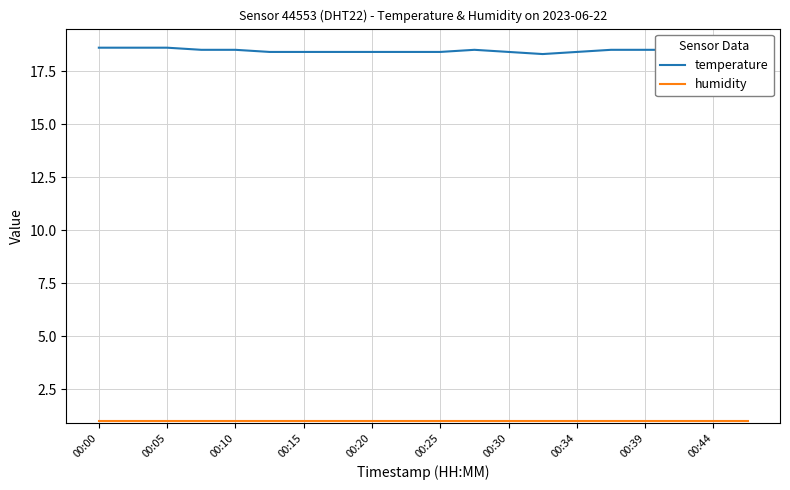

What is the maximum value shown in the chart?

18.6